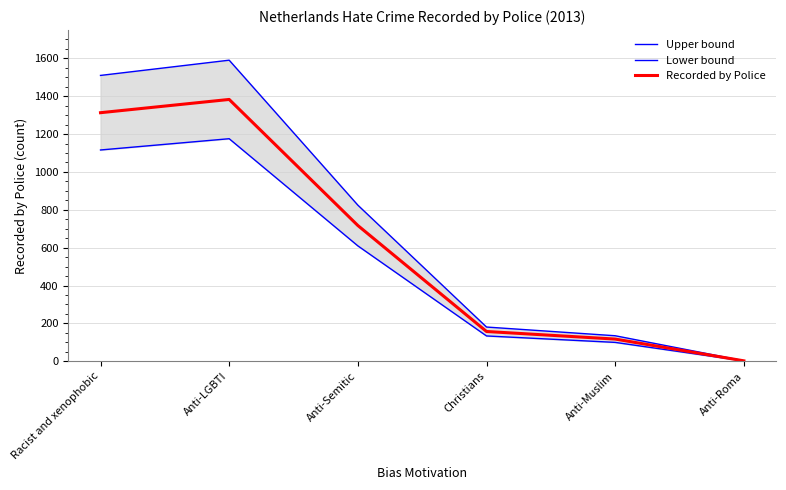

Is it true that Recorded by Police equals 117.0 at Anti-Muslim?

True